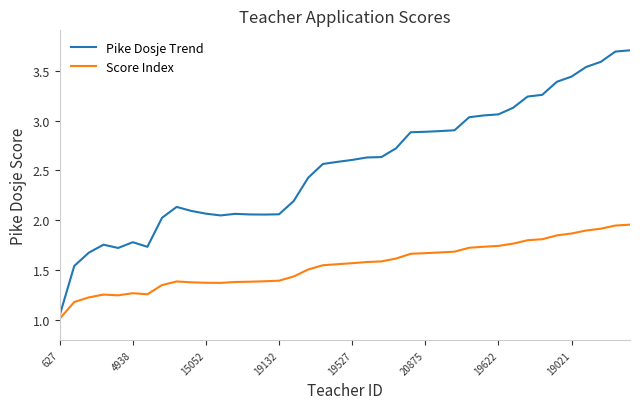

Which series has the widest spread of values?

Pike Dosje Trend